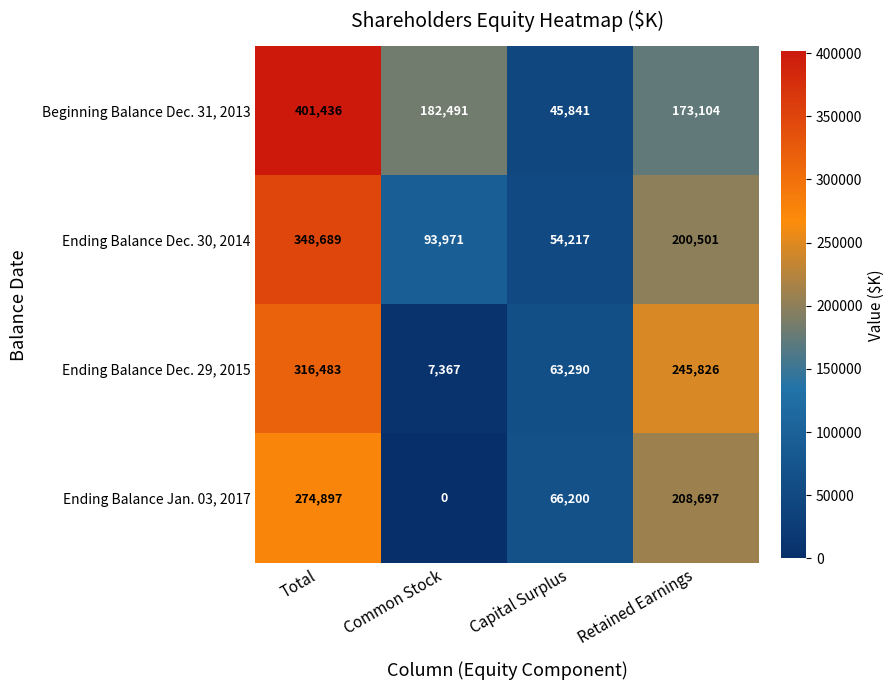

Which series has the largest total across all categories?

Beginning Balance Dec. 31, 2013